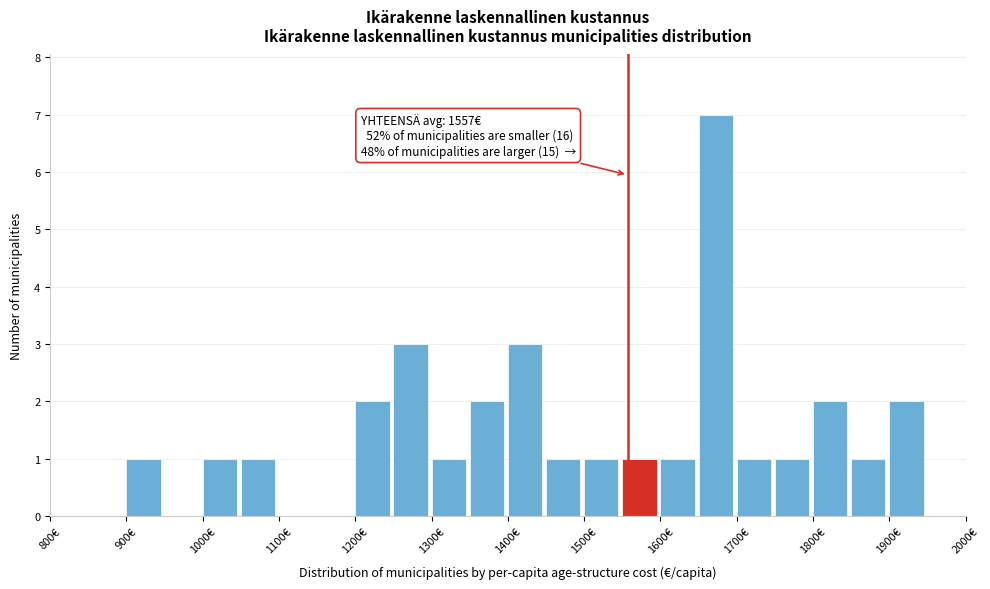

Which range on the x-axis has the tallest bar?

1650 to 1700